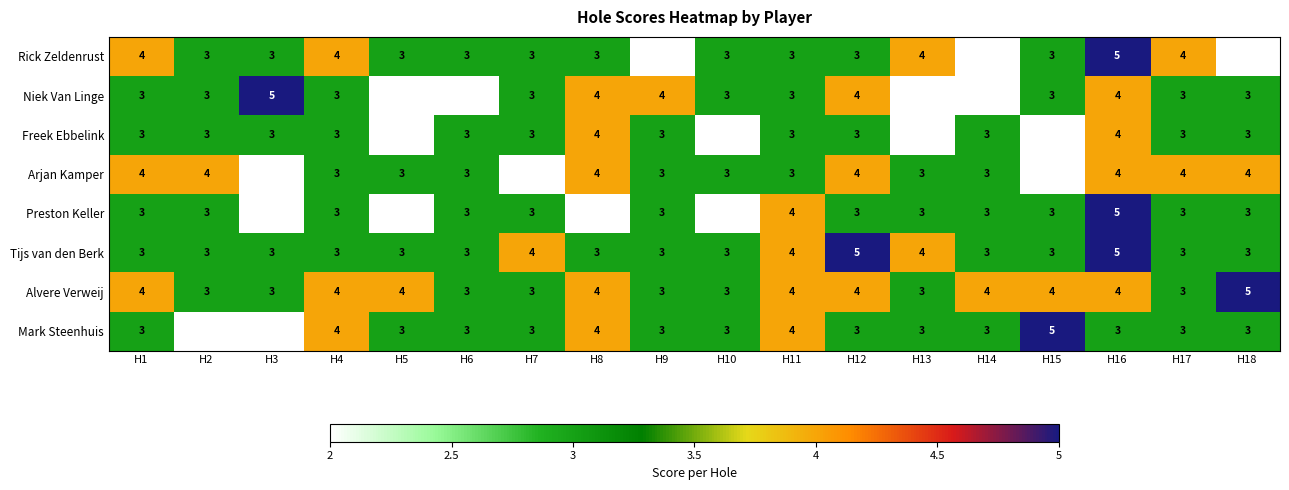

Between H11 and H16, which series saw the biggest shift?

Rick Zeldenrust